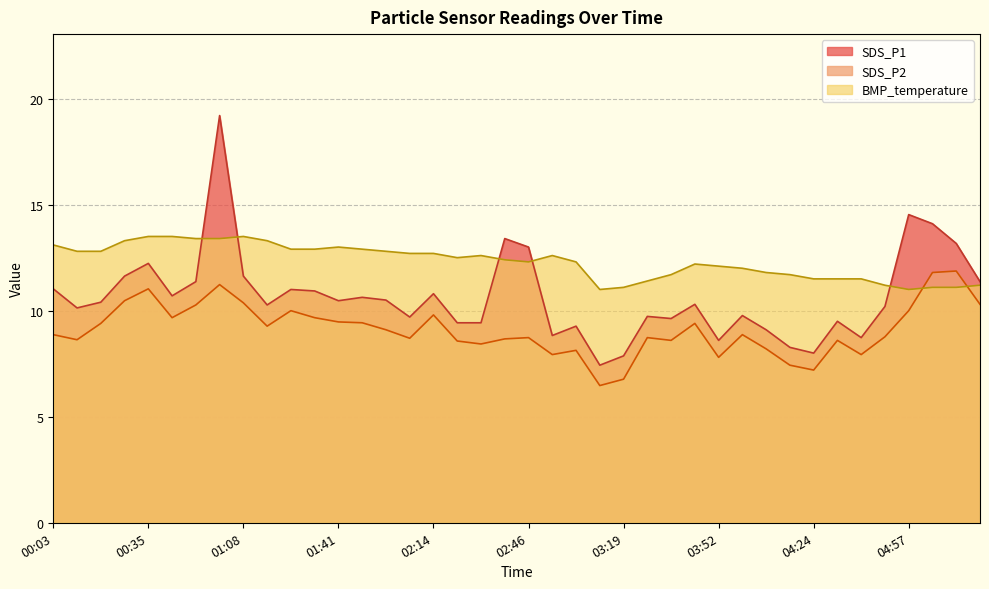

How many values in the SDS_P1 series are below 10?

16